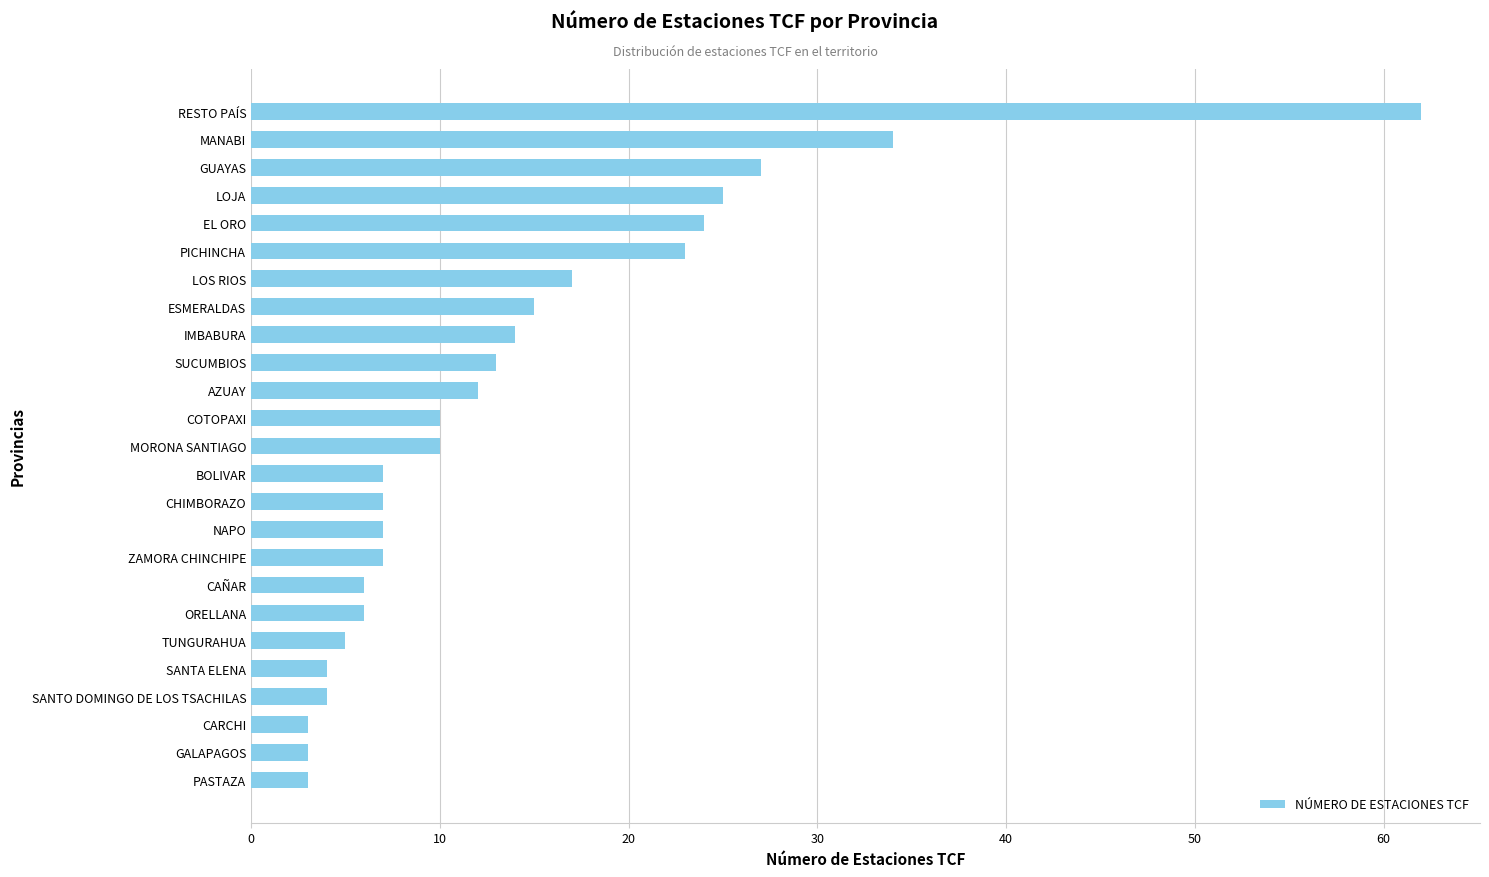

Between GUAYAS and CAÑAR, which is larger?

GUAYAS